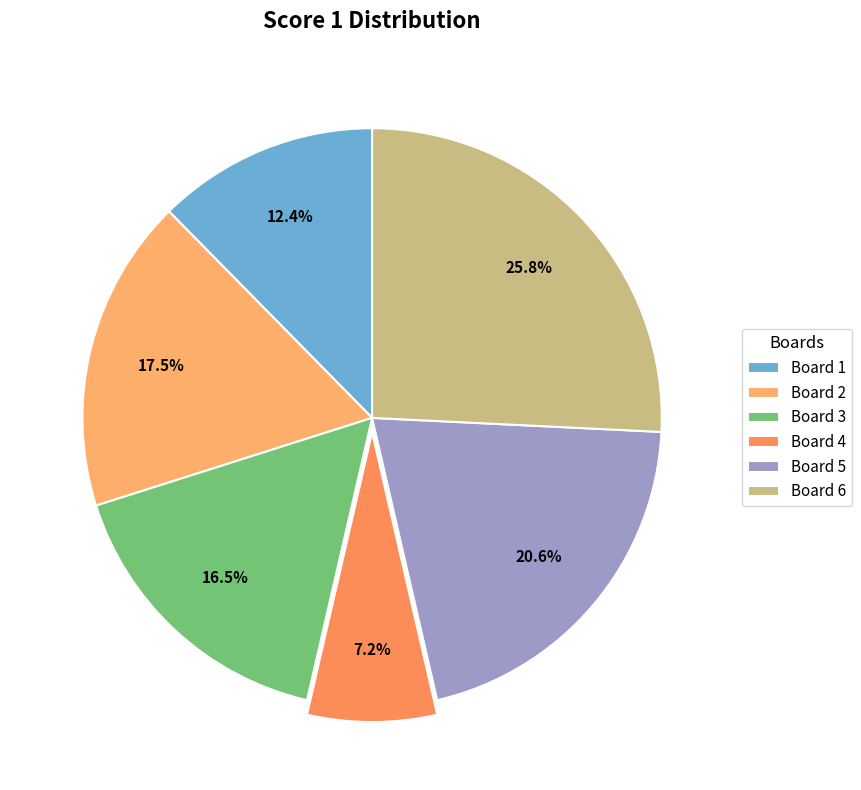

Between Board 4 and Board 1, which is larger?

Board 1